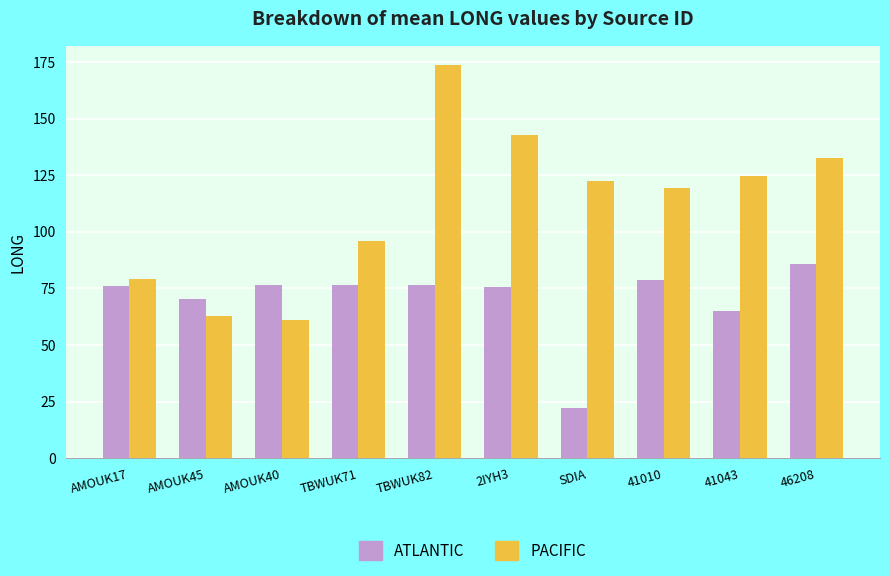

What position from the left is 41010?

8